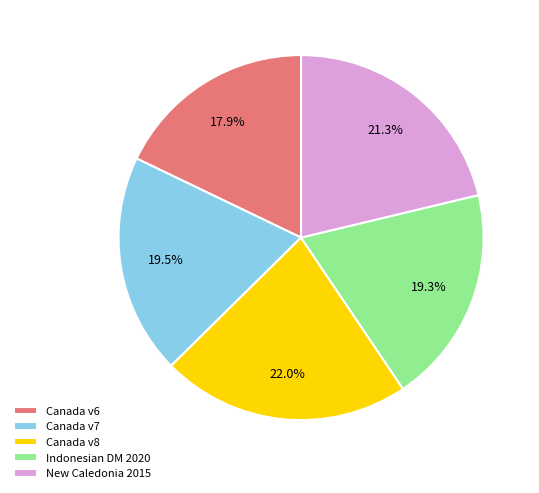

Between Canada v7 and Canada v8, which is larger?

Canada v8